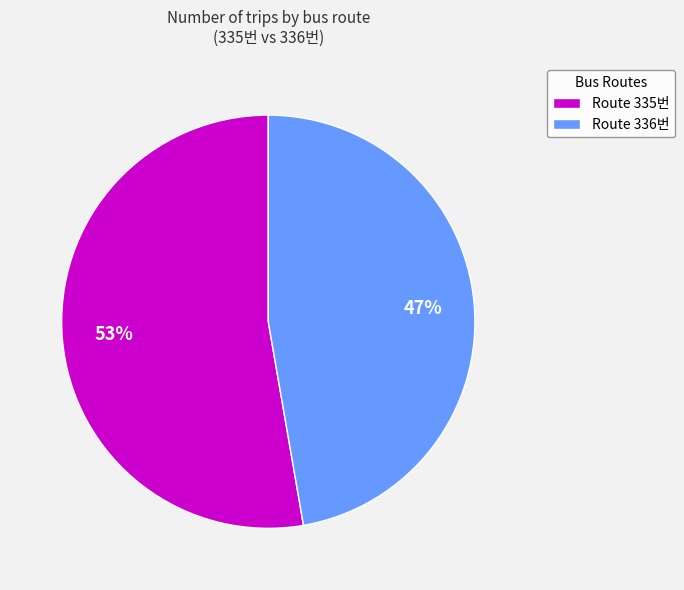

What is the majority slice?

Route 335번